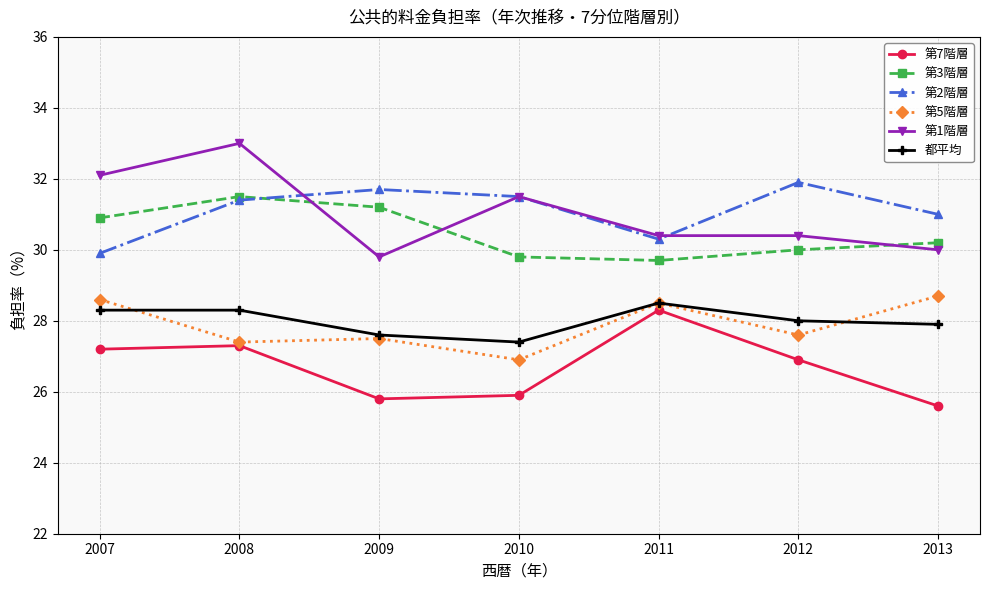

The value of 第7階層 at 2011 is 28.3. True or false?

True